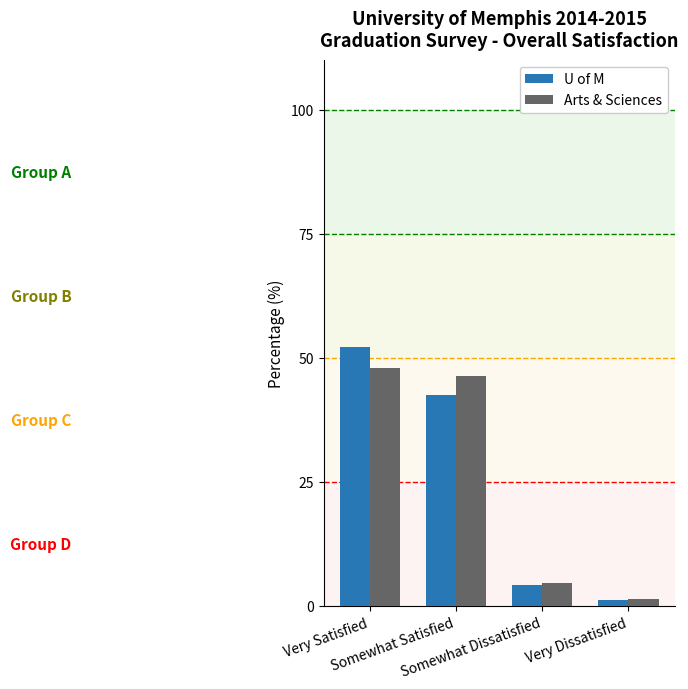

How many series are shown in this chart?

2